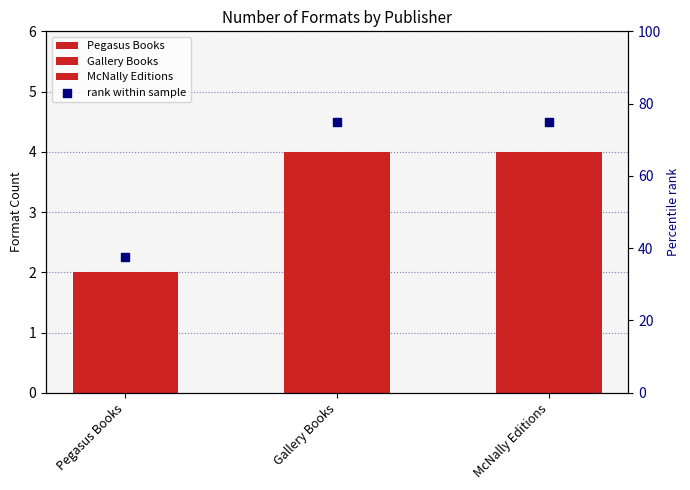

What is the ratio of the value at Gallery Books to the value at Pegasus Books?

2.0